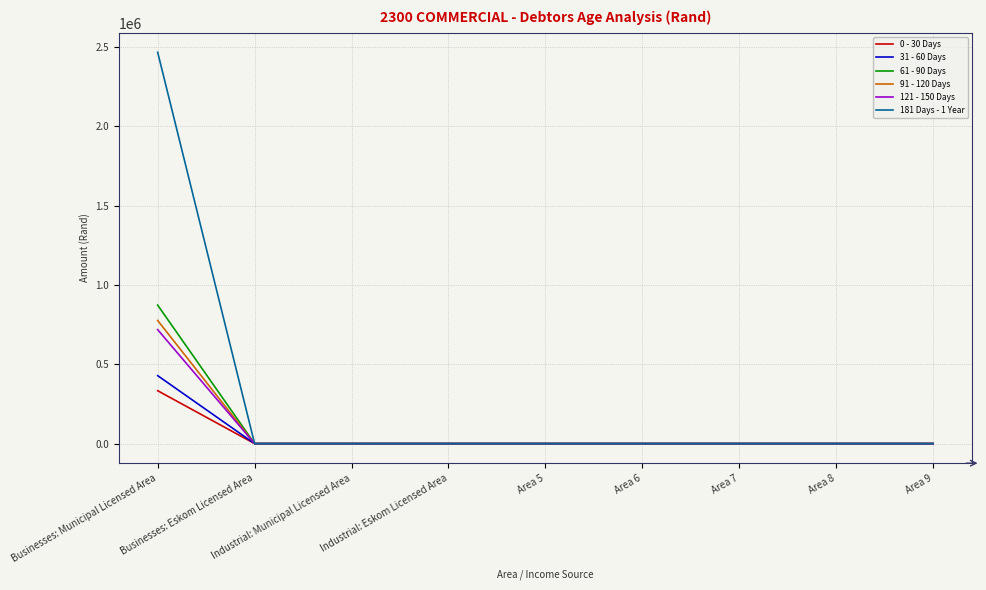

Which series has the largest total across all categories?

181 Days - 1 Year